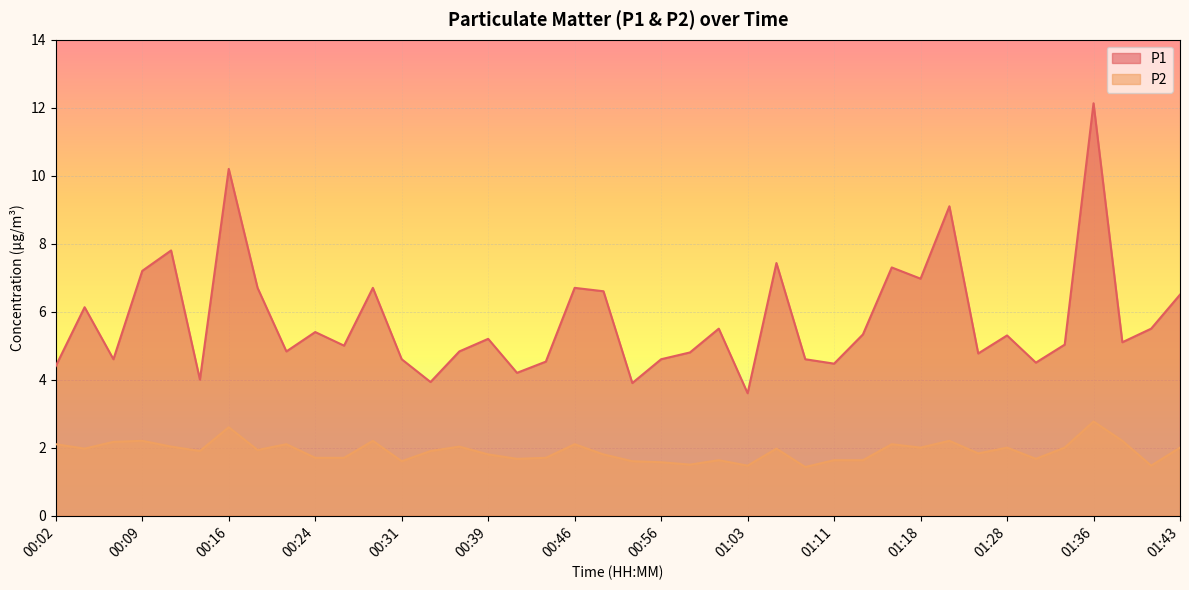

The P1 series shows 5.3 at 01:13. True or false?

True